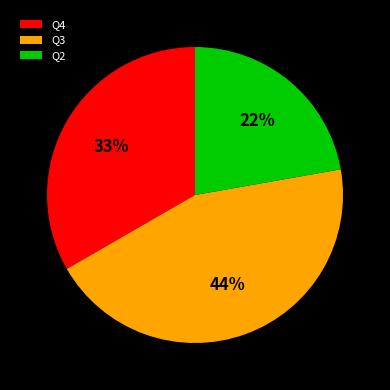

How many slices are in this pie chart?

3